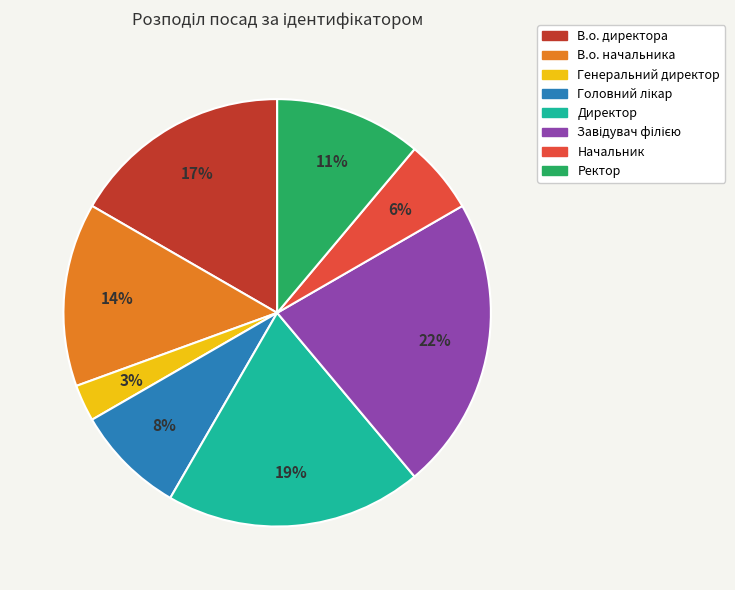

How many slices are in this pie chart?

8